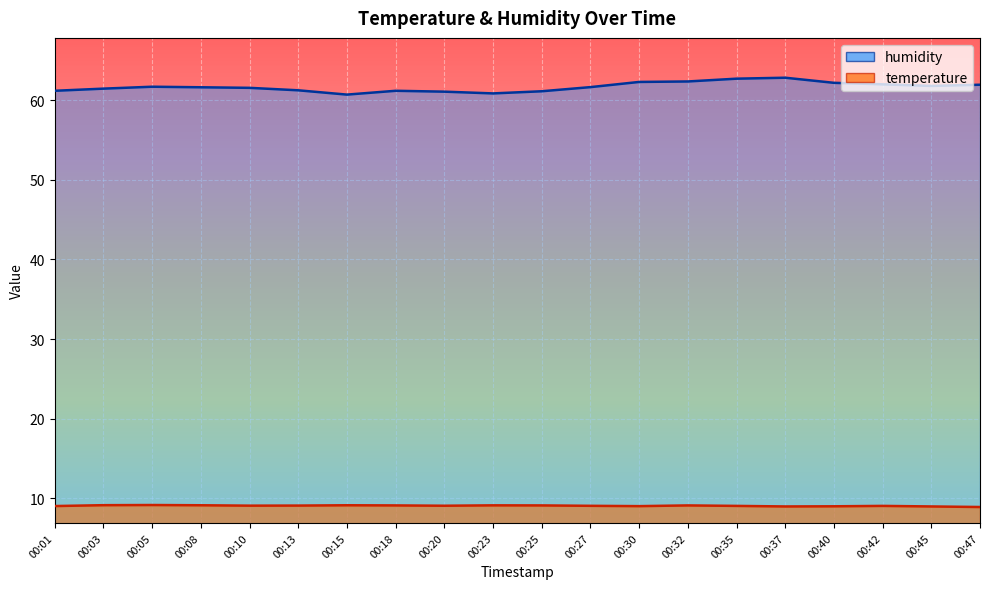

Between 00:18 and 00:10, which is larger?

00:18